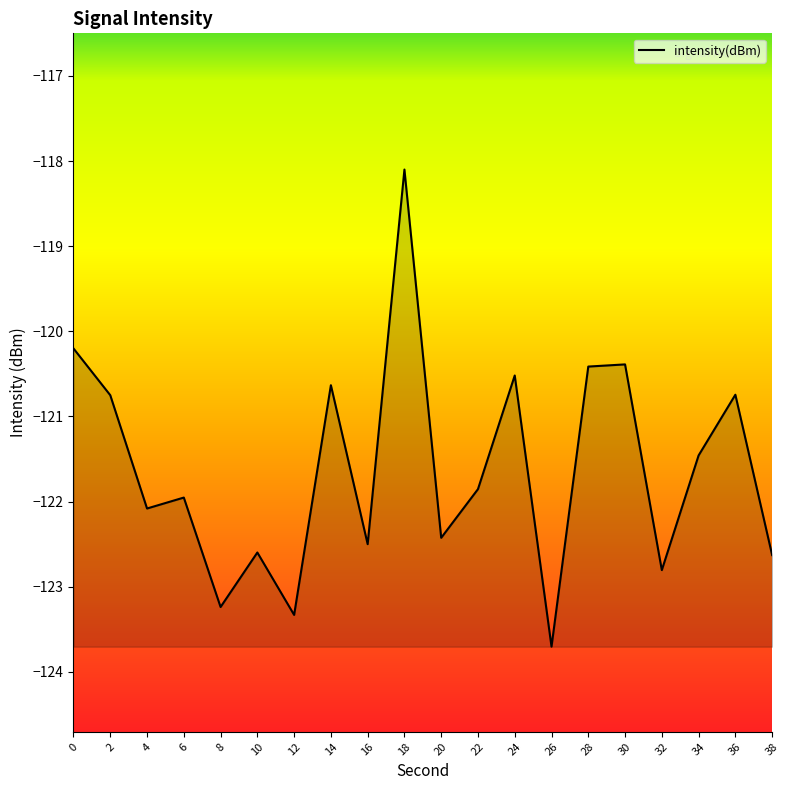

What is the difference between the second highest and minimum values?

3.5